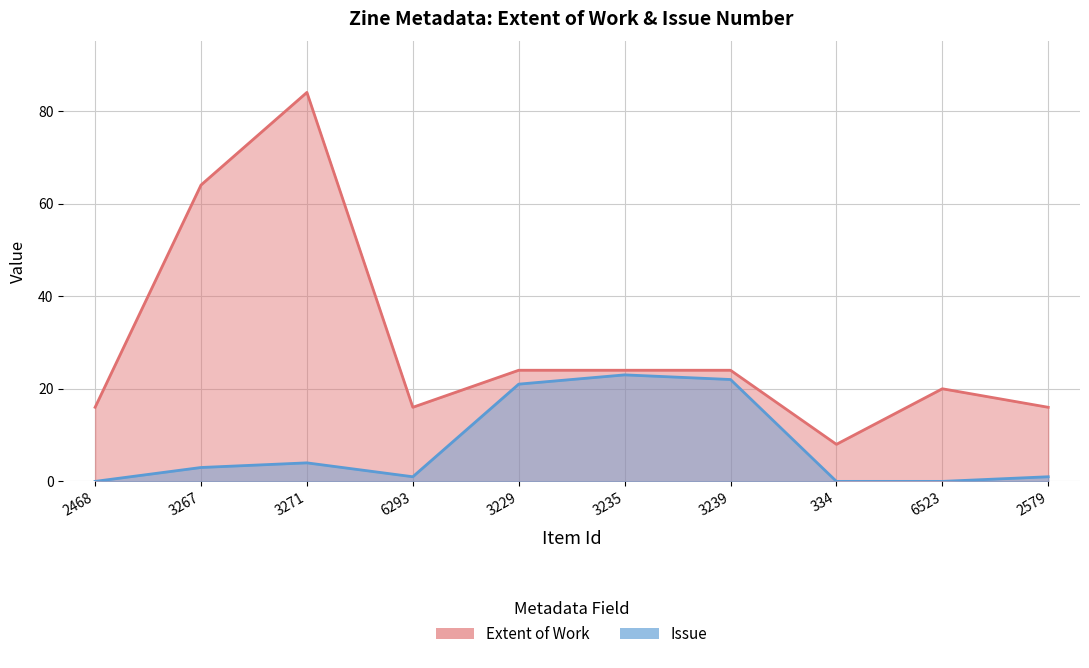

What is the label of the 8th point from the left?

334